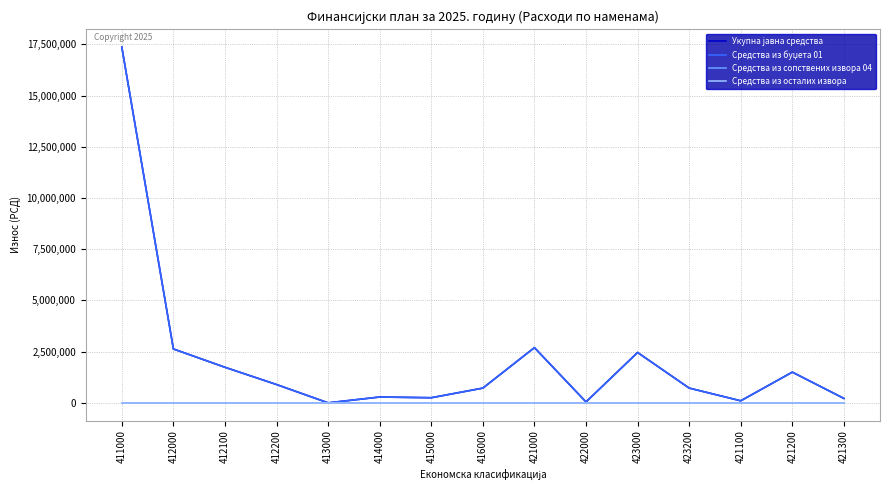

Does the chart display data point markers on the line(s)?

No